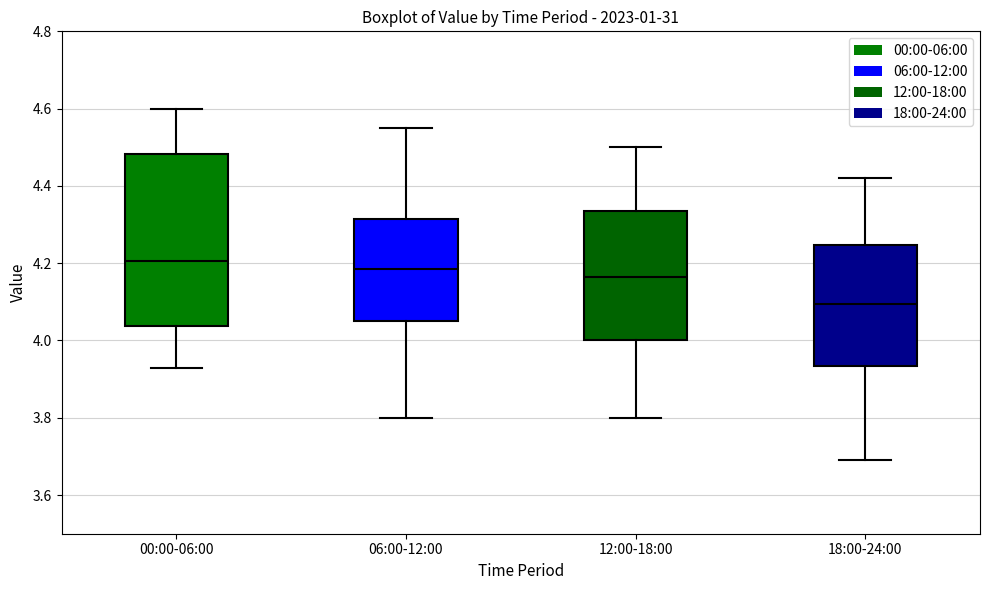

Which box is the tallest, from its lower edge to its upper edge?

00:00-06:00